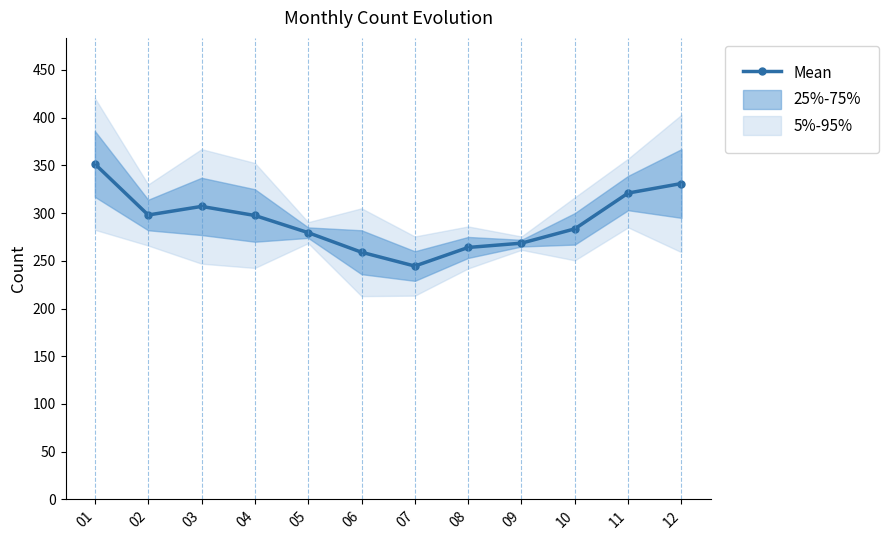

True or false: the data has more than 2 interior local peaks.

False